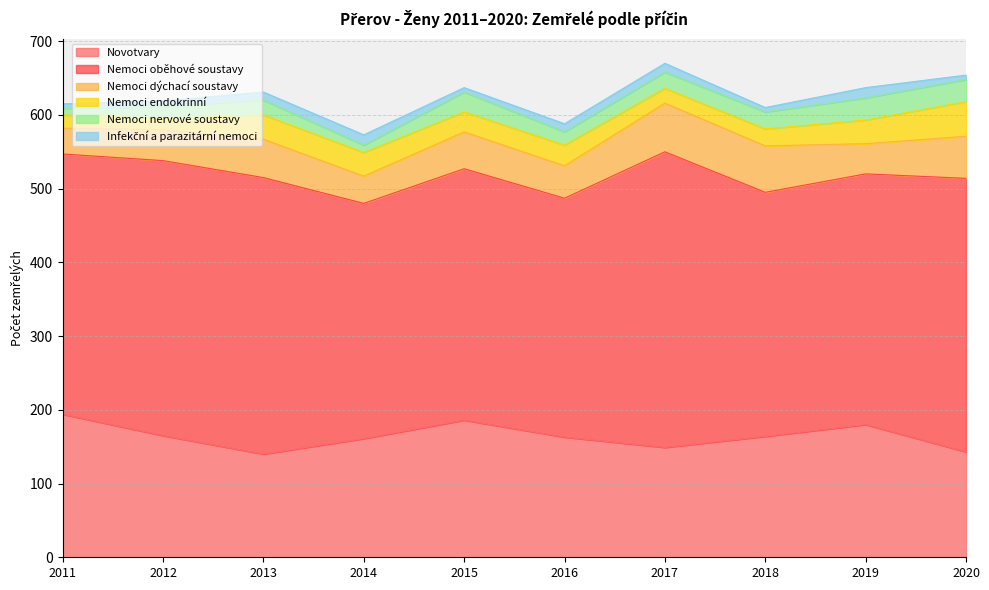

Where is the first local minimum for Nemoci nervové soustavy?

2014